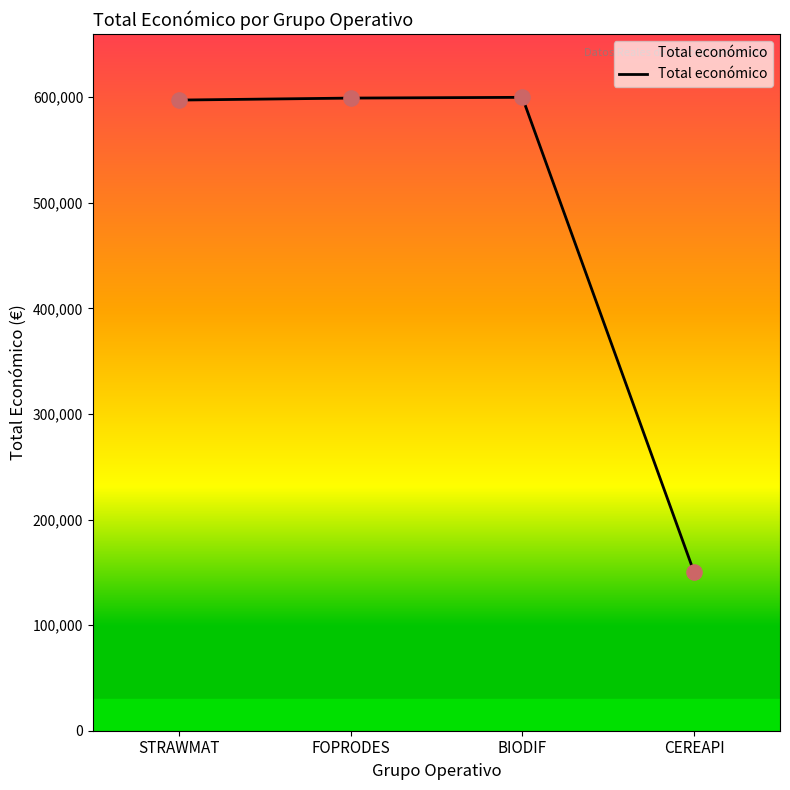

What is the change in value from FOPRODES to CEREAPI?

-449211